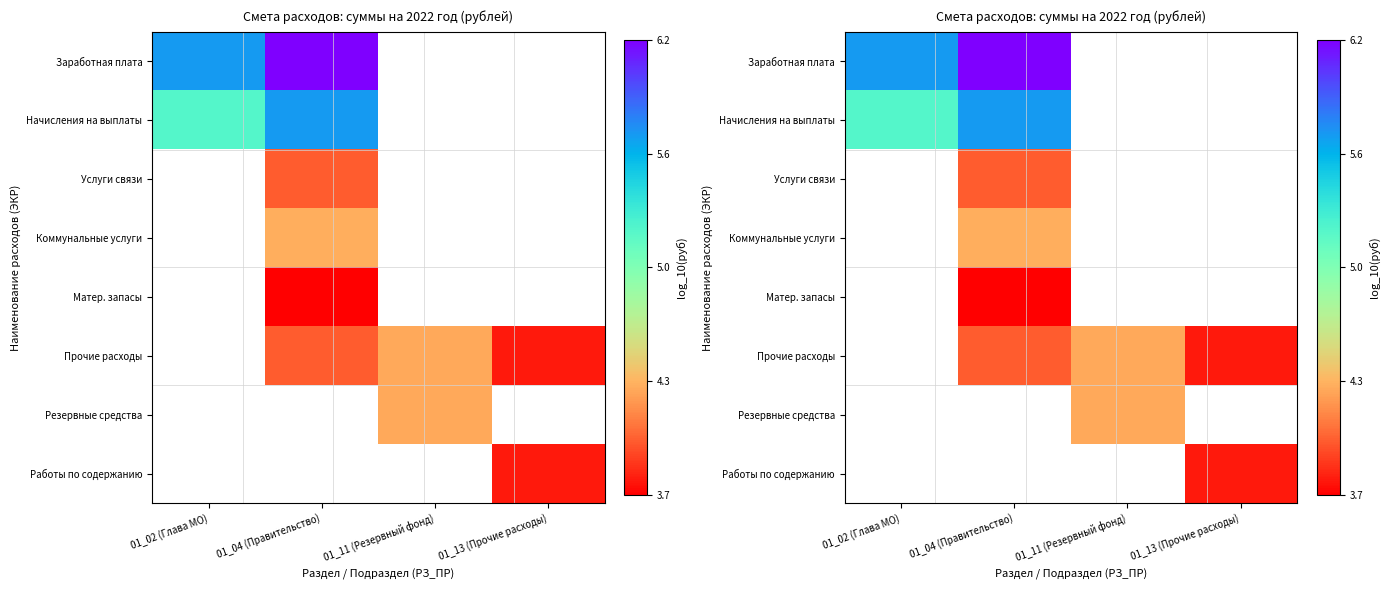

Which label corresponds to the largest value in the chart?

01_04 (Правительство)